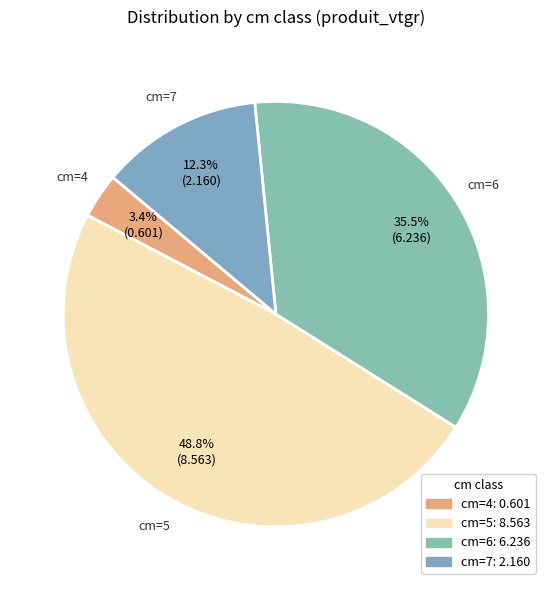

How many slices are in this pie chart?

4